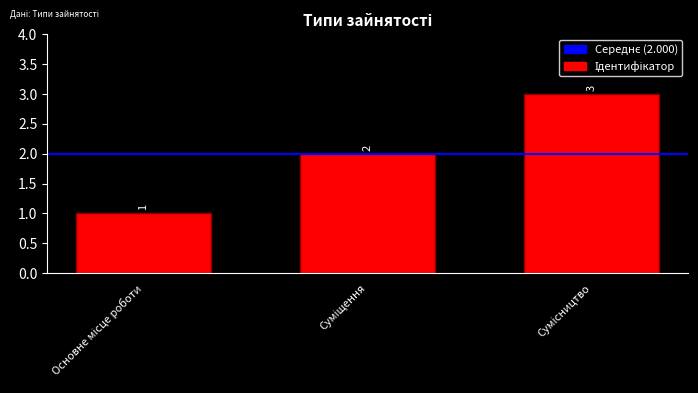

What is the sum of all values?

6